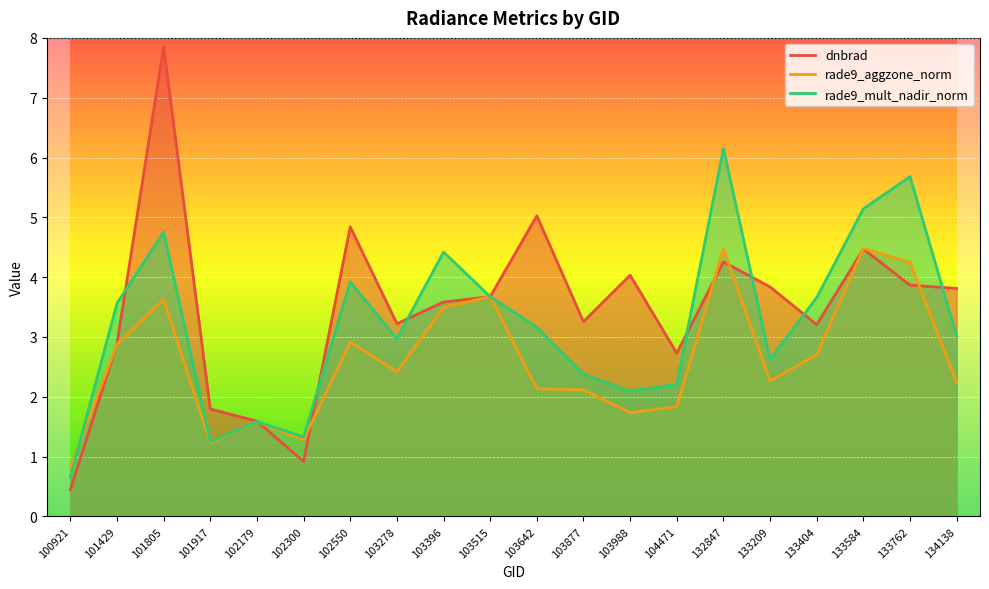

Is it true that dnbrad equals 3.2 at 103278?

True